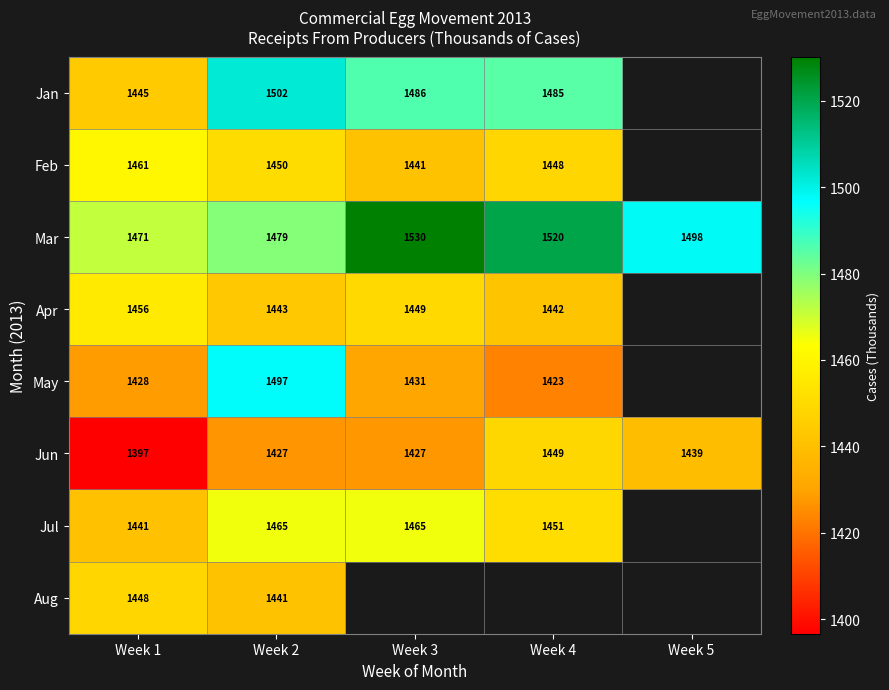

Rank the series at Week 2 from lowest to highest value.

Jun, Aug, Apr, Feb, Jul, Mar, May, Jan